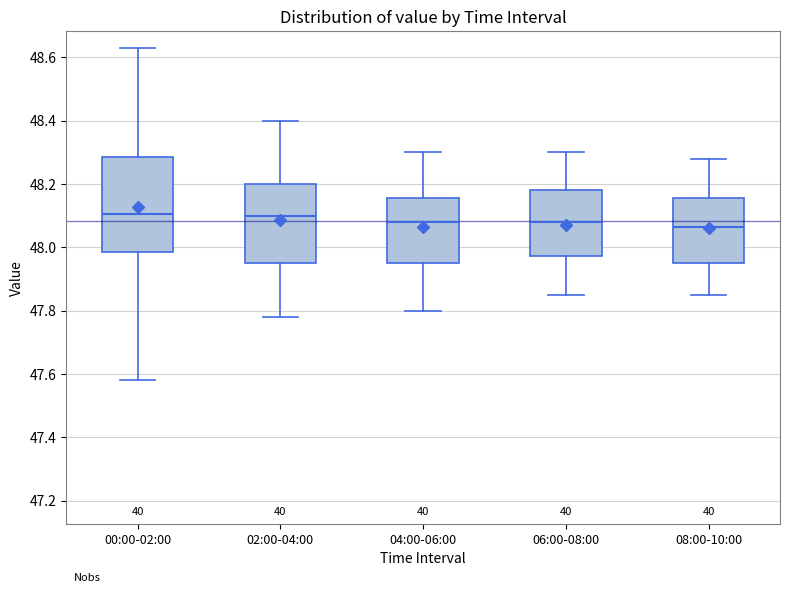

Where does the lower whisker of the box for 00:00-02:00 end on the y-axis? The values are not printed on the chart, so give them approximately, as read against the axis.

47.58